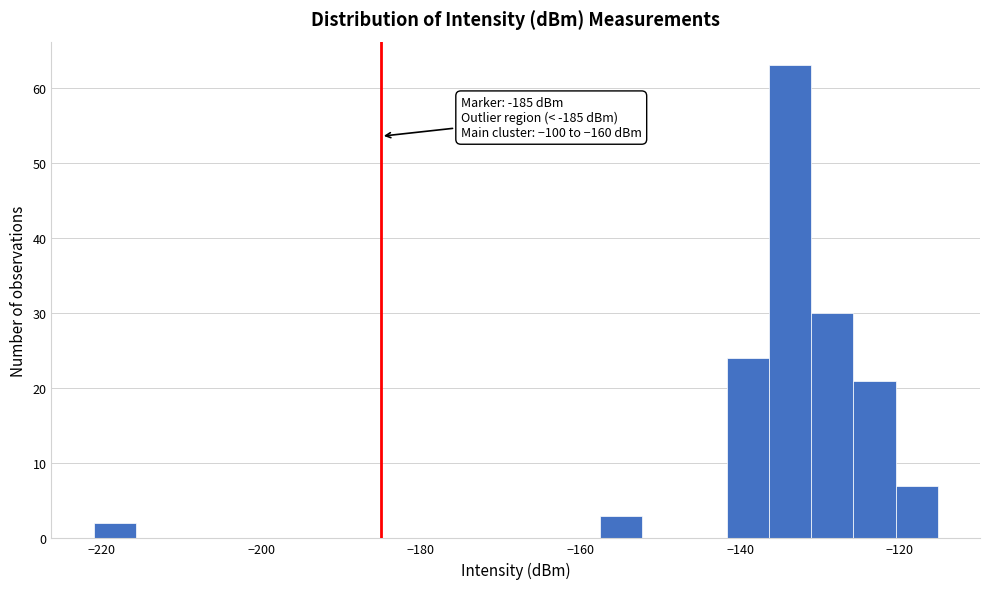

Around what value on the x-axis is the tallest bar? Give the approximate position of its centre, as read against the axis.

-134